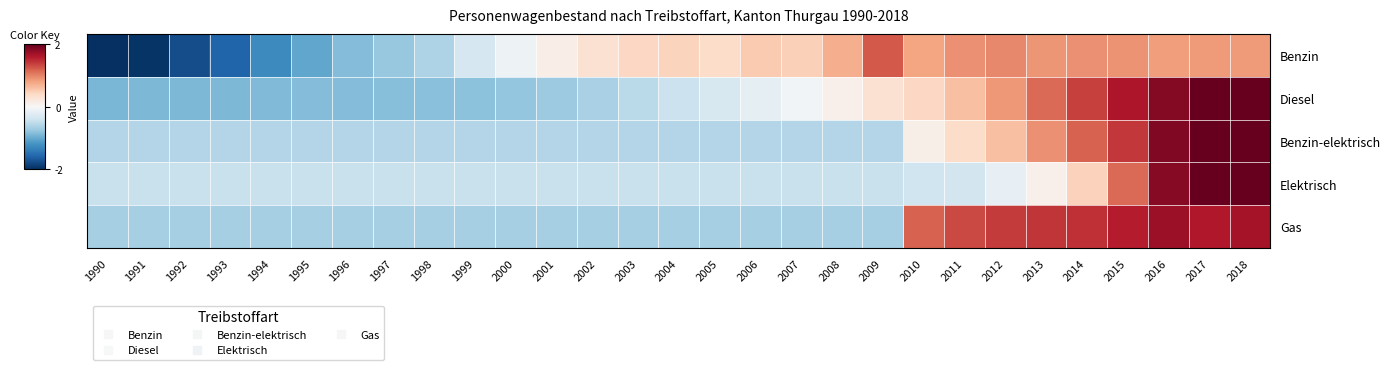

What is the difference between the highest and lowest values at 1997?

0.4